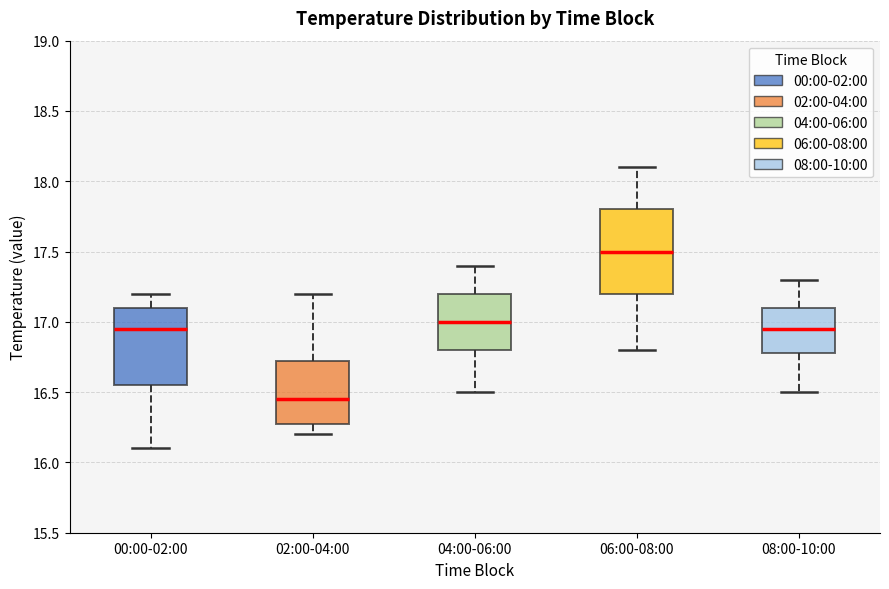

Reading left to right, read every box against the y-axis: the position of its median line, the range the box covers, and the ends of its whiskers. The values are not printed on the chart, so give them approximately, as read against the axis.

00:00-02:00: median 16.95, box 16.55 to 17.10, whiskers 16.10 to 17.20
02:00-04:00: median 16.45, box 16.30 to 16.75, whiskers 16.20 to 17.20
04:00-06:00: median 17.00, box 16.80 to 17.20, whiskers 16.50 to 17.40
06:00-08:00: median 17.50, box 17.20 to 17.80, whiskers 16.80 to 18.10
08:00-10:00: median 16.95, box 16.80 to 17.10, whiskers 16.50 to 17.30